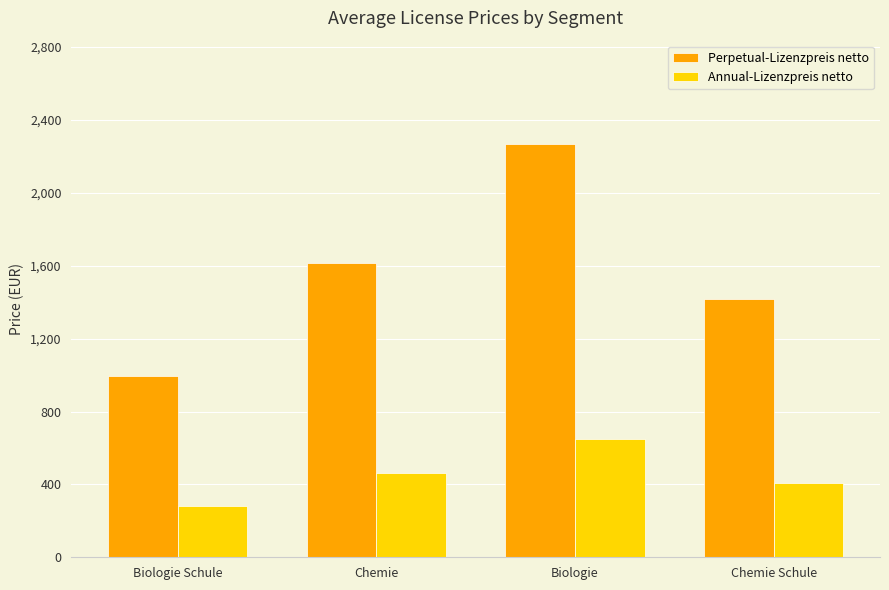

What are all the series names shown in the legend?

Perpetual-Lizenzpreis netto, Annual-Lizenzpreis netto